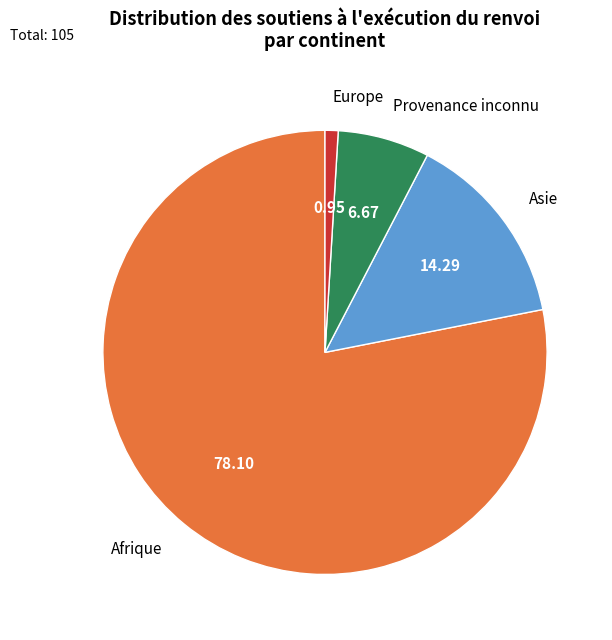

How many segments does this pie chart have?

4